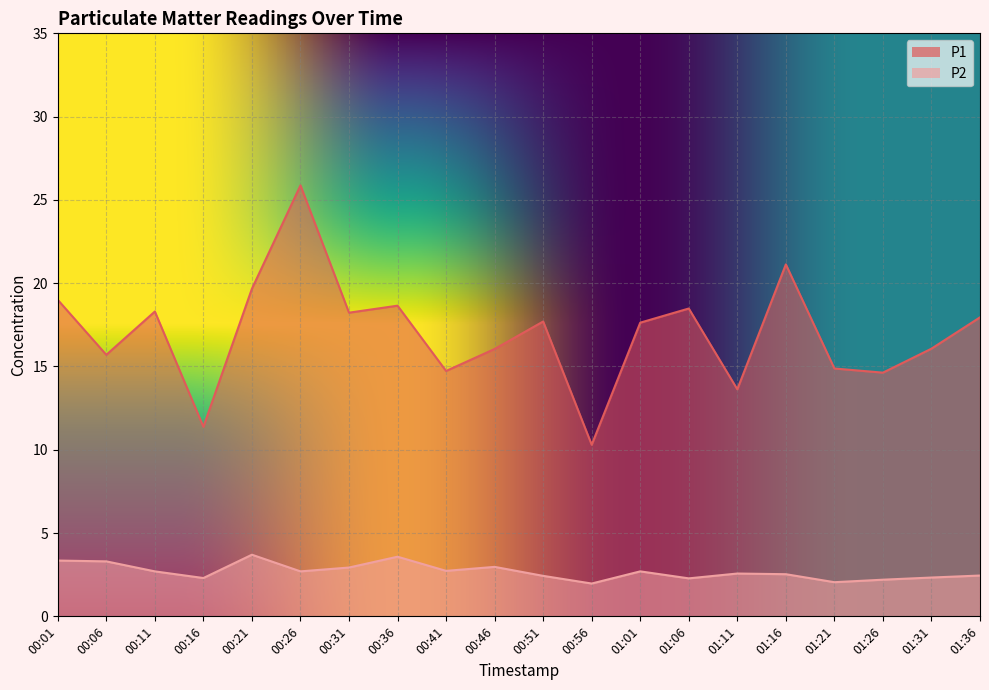

Rank the series by their average value, from lowest to highest.

P2, P1